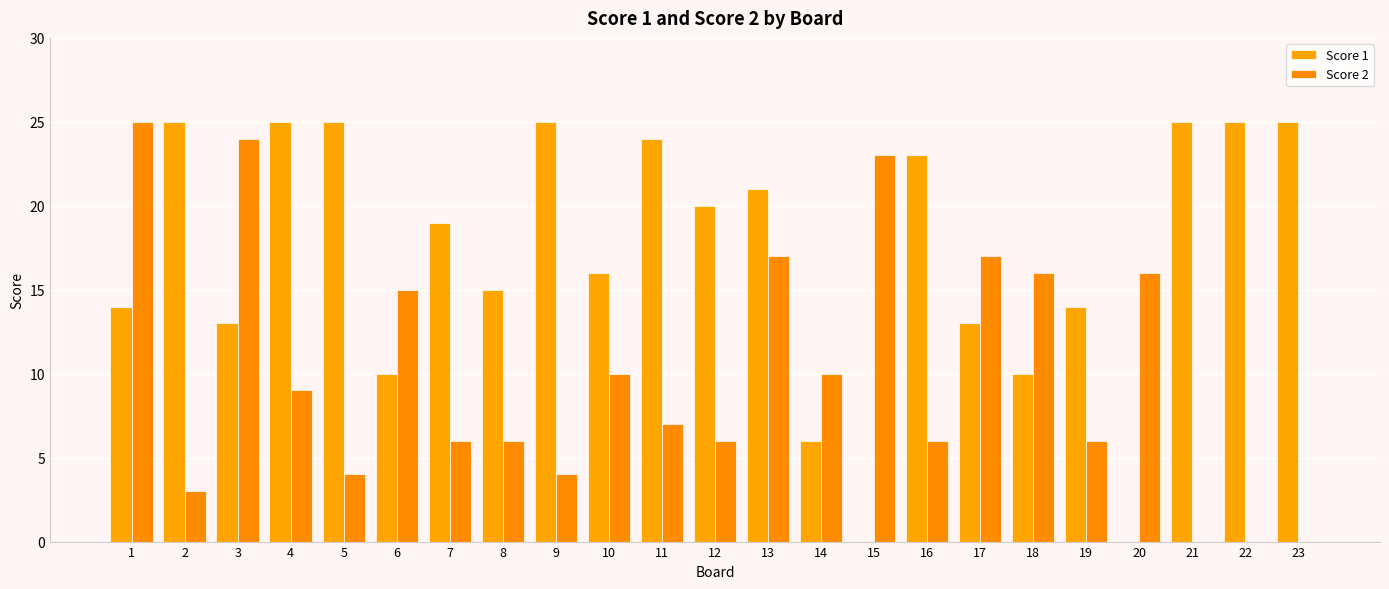

What is the maximum value shown in the chart?

25